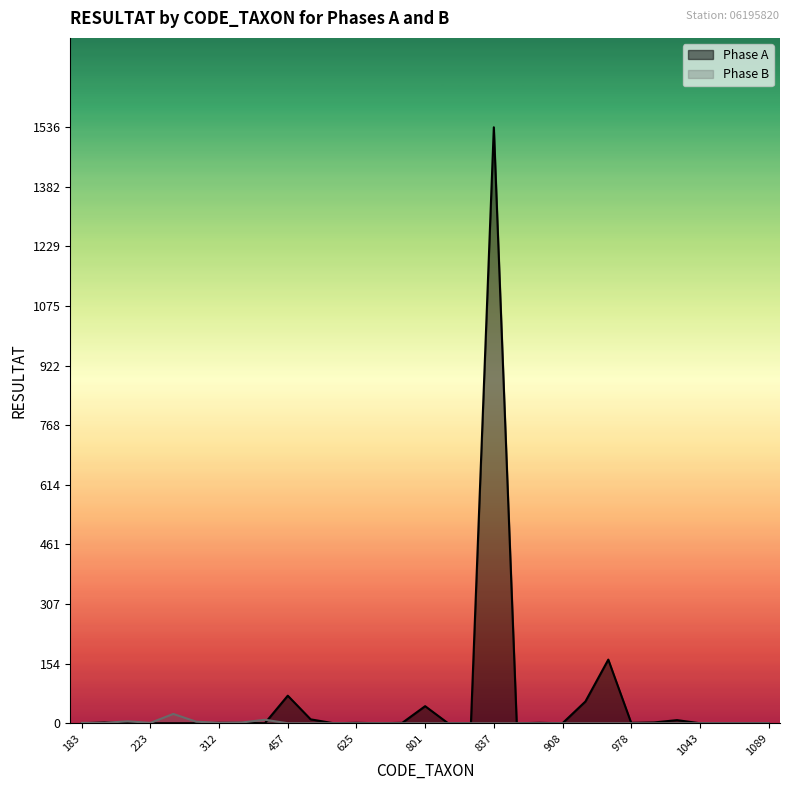

At which category is the sum across all series the highest?

837